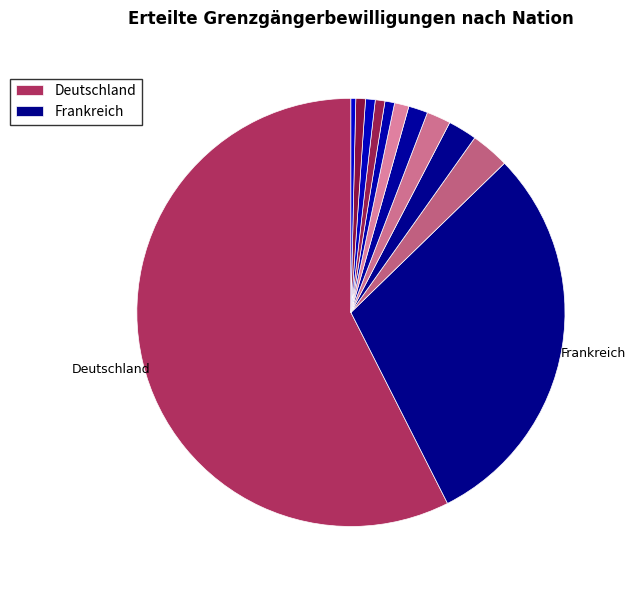

Count the number of slices in the pie.

12